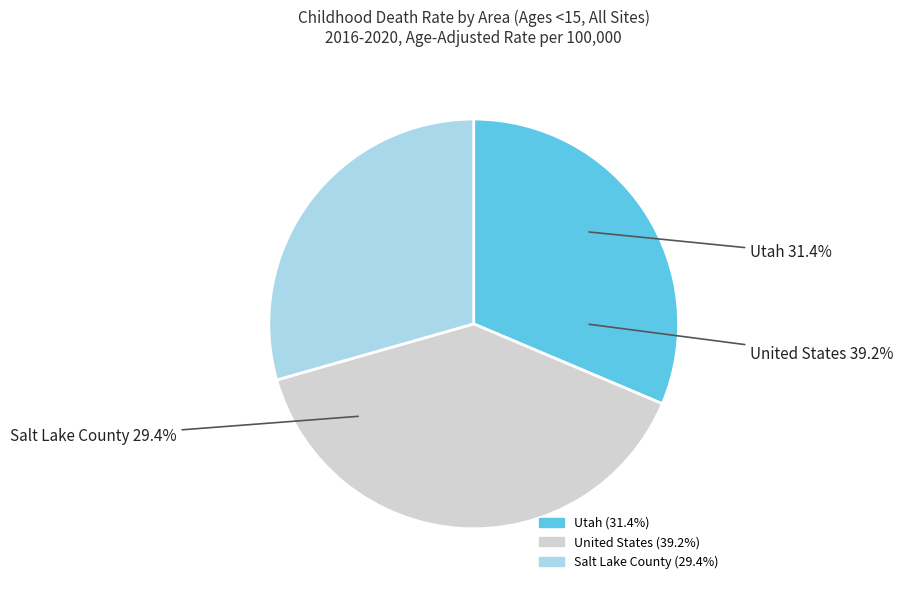

To the nearest percent, what is the difference between the largest and smallest slice percentages?

10%